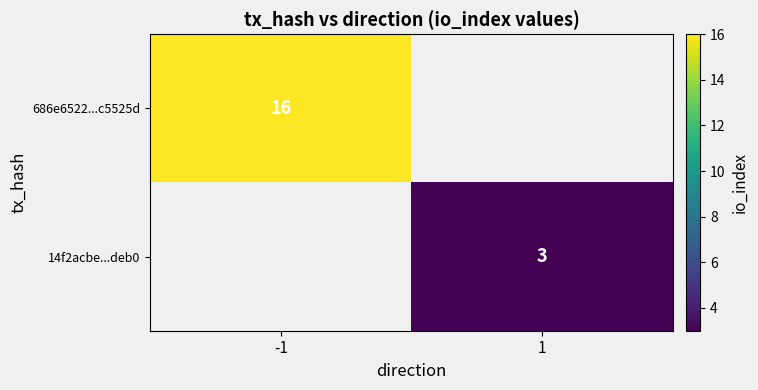

Is the value of 686e6522...c5525d at -1 greater than the value of 14f2acbe...deb0 at 1?

Yes